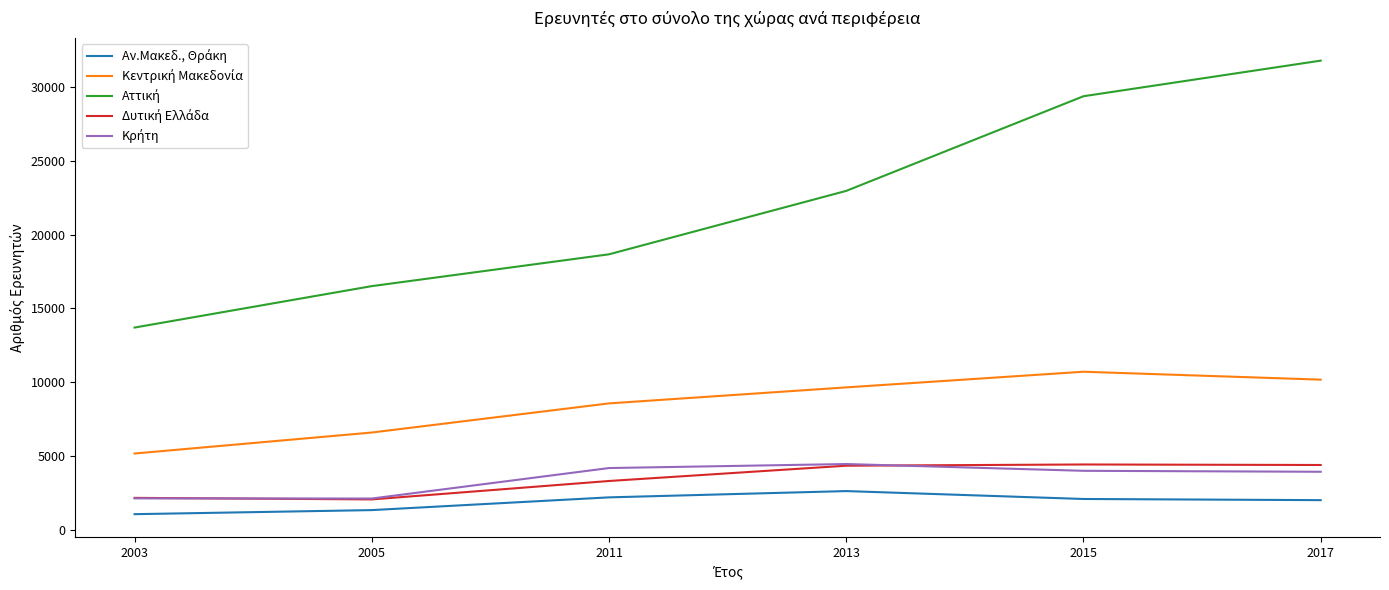

Which label corresponds to the largest value in the chart?

2017